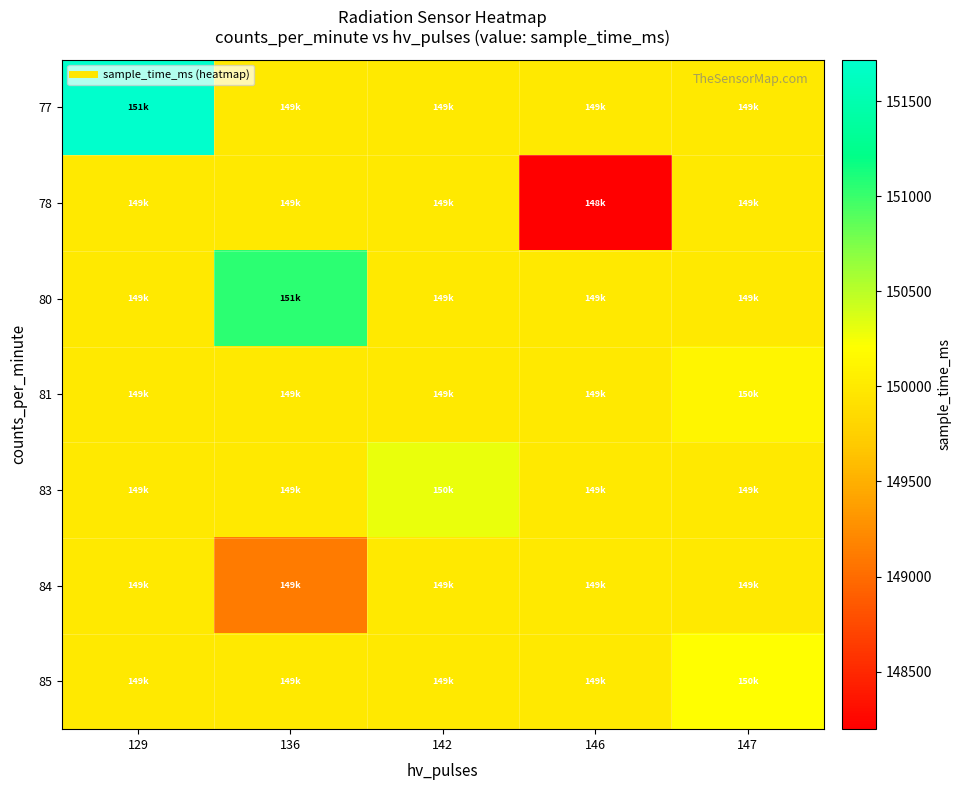

Reading left to right, list all the values displayed in this chart.

77: 129=151720.0	136=149989.4	142=149989.4	146=149989.4	147=149989.4
78: 129=149989.4	136=149989.4	142=149989.4	146=148197.0	147=149989.4
80: 129=149989.4	136=151055.0	142=149989.4	146=149989.4	147=149989.4
81: 129=149989.4	136=149989.4	142=149989.4	146=149989.4	147=150110.0
83: 129=149989.4	136=149989.4	142=150300.0	146=149989.4	147=149989.4
84: 129=149989.4	136=149115.0	142=149989.4	146=149989.4	147=149989.4
85: 129=149989.4	136=149989.4	142=149989.4	146=149989.4	147=150197.0